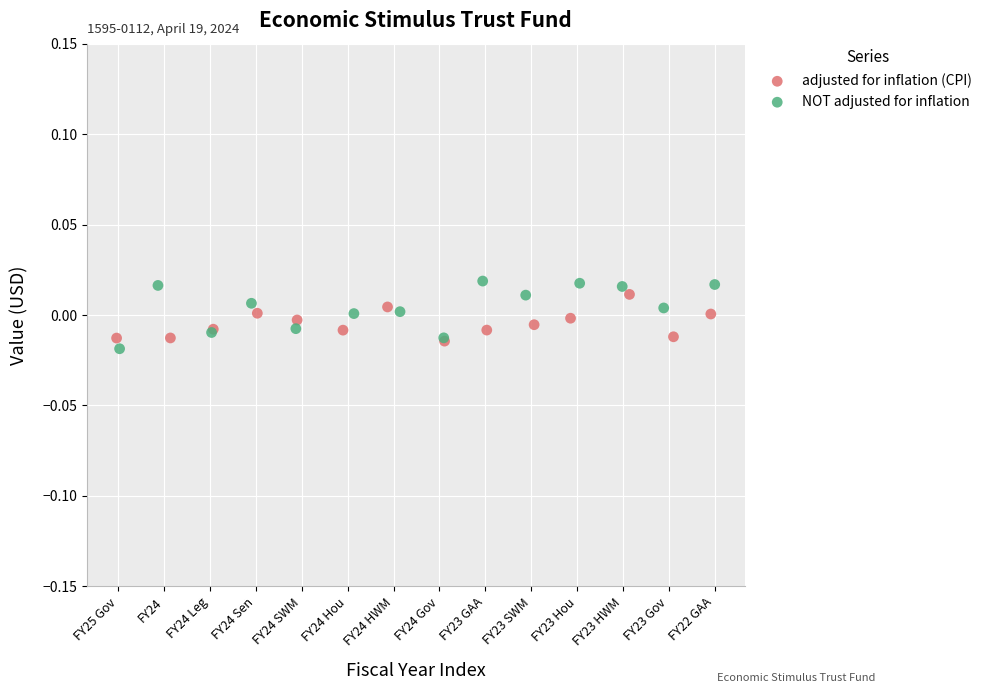

Which series contains the highest Y value?

NOT adjusted for inflation